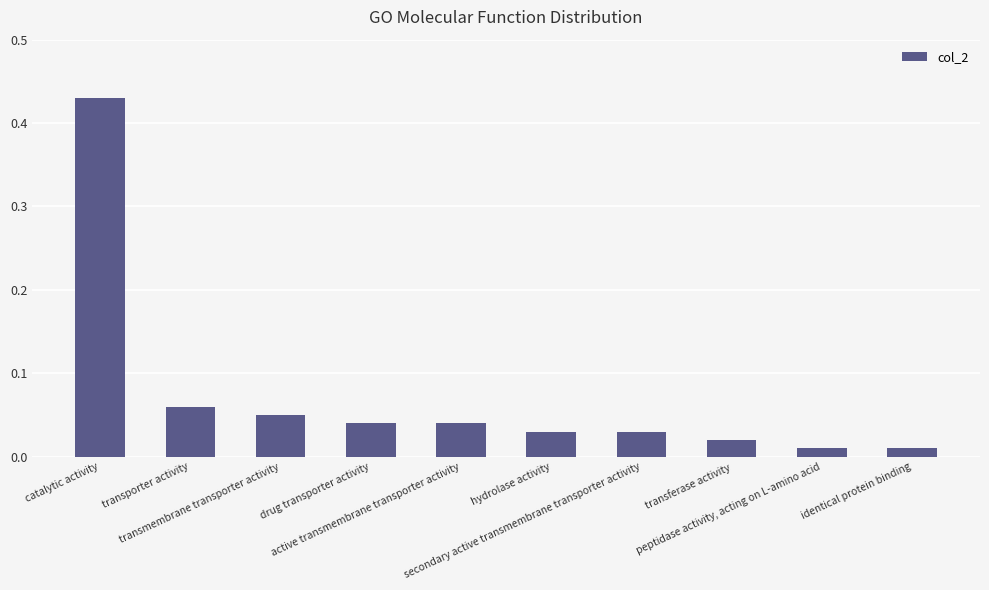

What is the sum of all values?

0.7